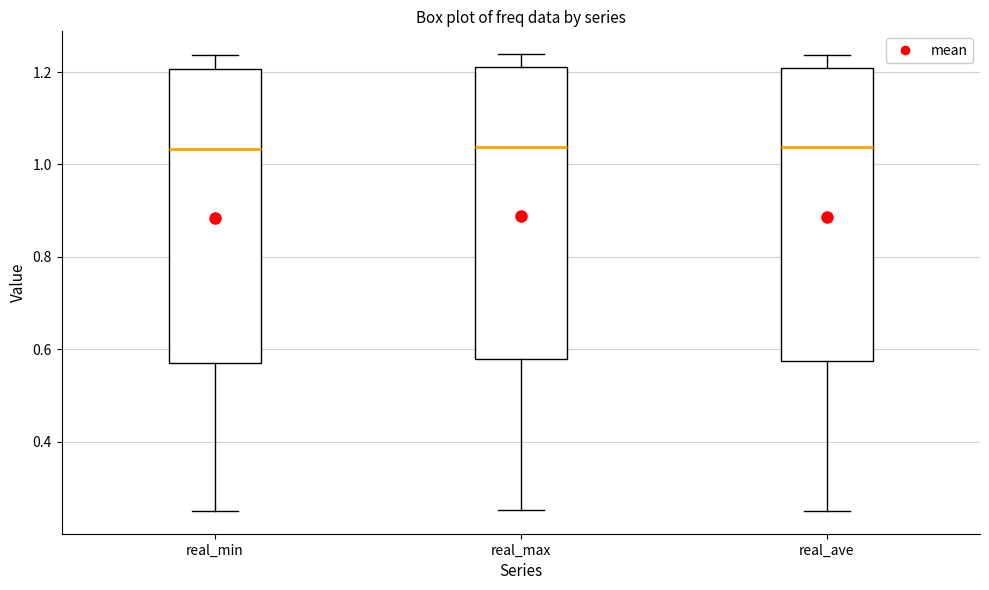

Reading left to right, read every box against the y-axis: the position of its median line, the range the box covers, and the ends of its whiskers. The values are not printed on the chart, so give them approximately, as read against the axis.

real_min: median 1.04, box 0.58 to 1.20, whiskers 0.26 to 1.24
real_max: median 1.04, box 0.58 to 1.22, whiskers 0.26 to 1.24
real_ave: median 1.04, box 0.58 to 1.20, whiskers 0.26 to 1.24